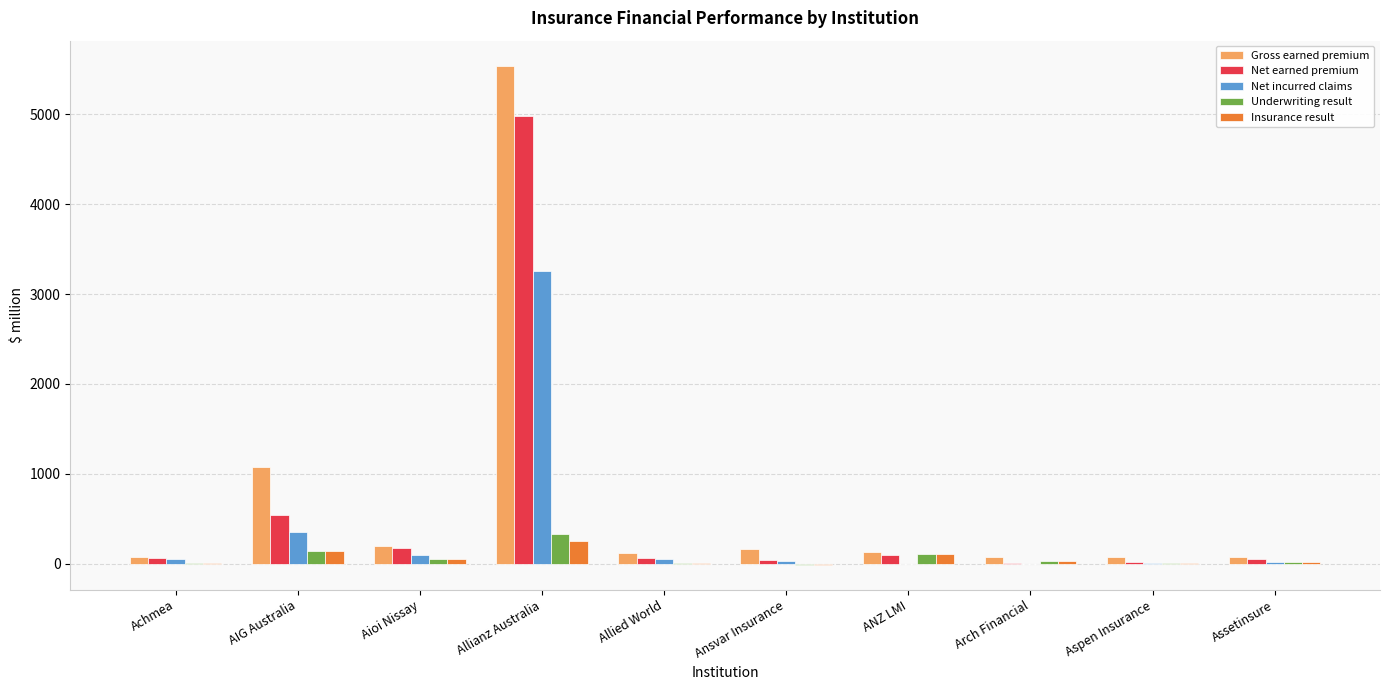

At which category does the chart reach its peak across all series?

Allianz Australia